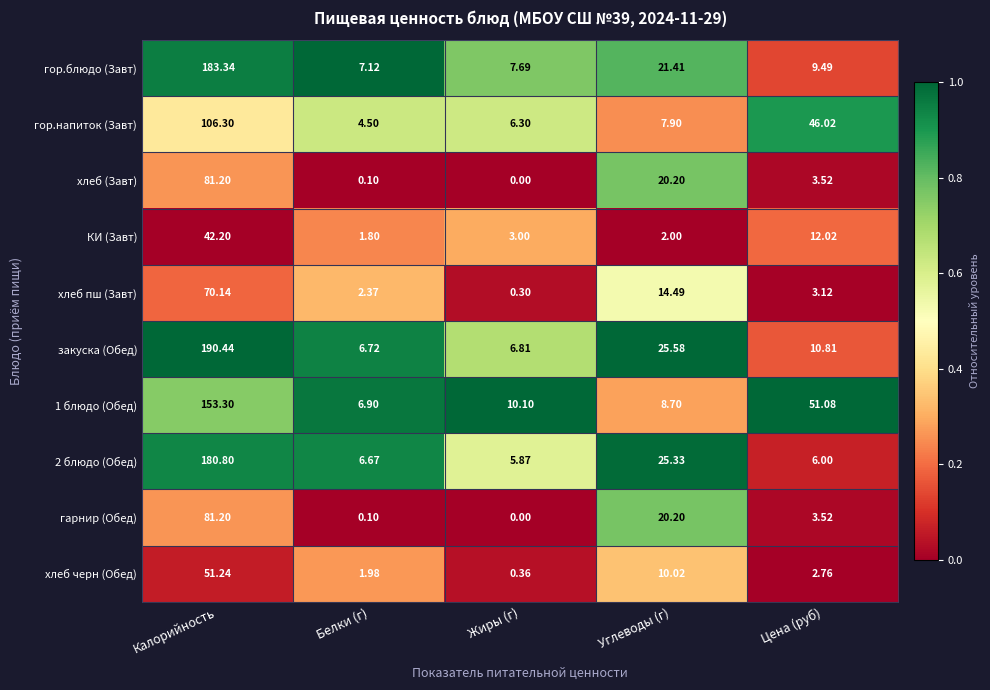

What is the total value across all series at Цена (руб)?

148.3